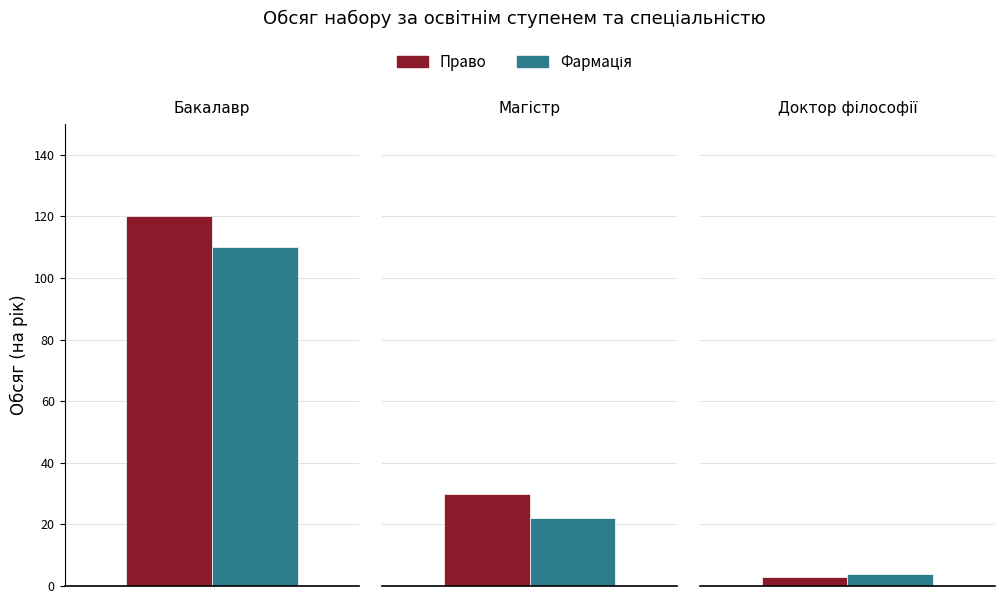

Where does the Право series first go above 30?

Бакалавр